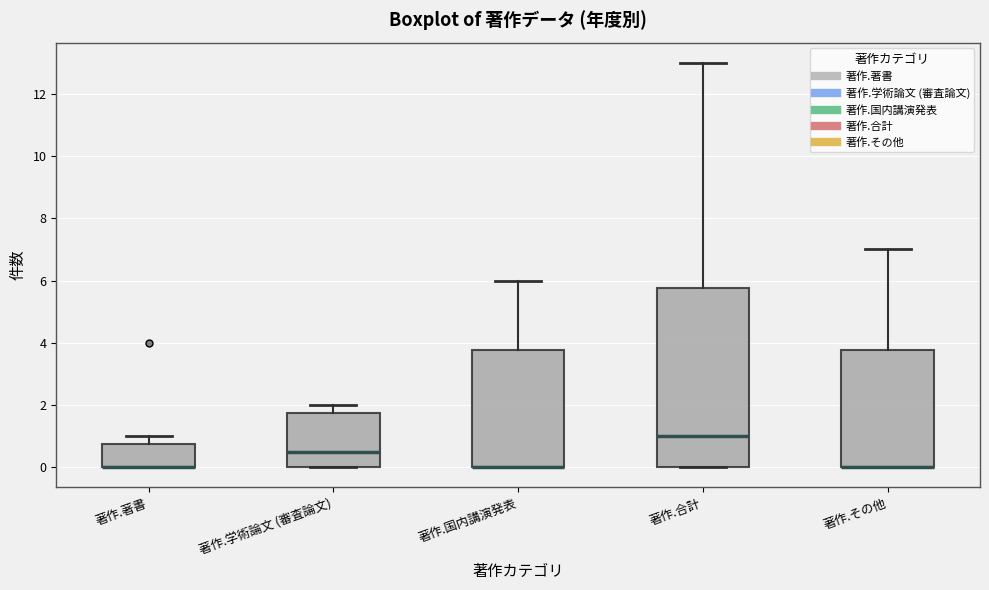

Reading left to right, read every box against the y-axis: the position of its median line, the range the box covers, and the ends of its whiskers. The values are not printed on the chart, so give them approximately, as read against the axis.

著作.著書: median 0.0 (drawn on the box's lower edge), box 0.0 to 0.8, whiskers 0.0 to 1.0
著作.学術論文 (審査論文): median 0.6, box 0.0 to 1.8, whiskers 0.0 to 2.0
著作.国内講演発表: median 0.0 (drawn on the box's lower edge), box 0.0 to 3.8, whiskers 0.0 to 6.0
著作.合計: median 1.0, box 0.0 to 5.8, whiskers 0.0 to 13.0
著作.その他: median 0.0 (drawn on the box's lower edge), box 0.0 to 3.8, whiskers 0.0 to 7.0